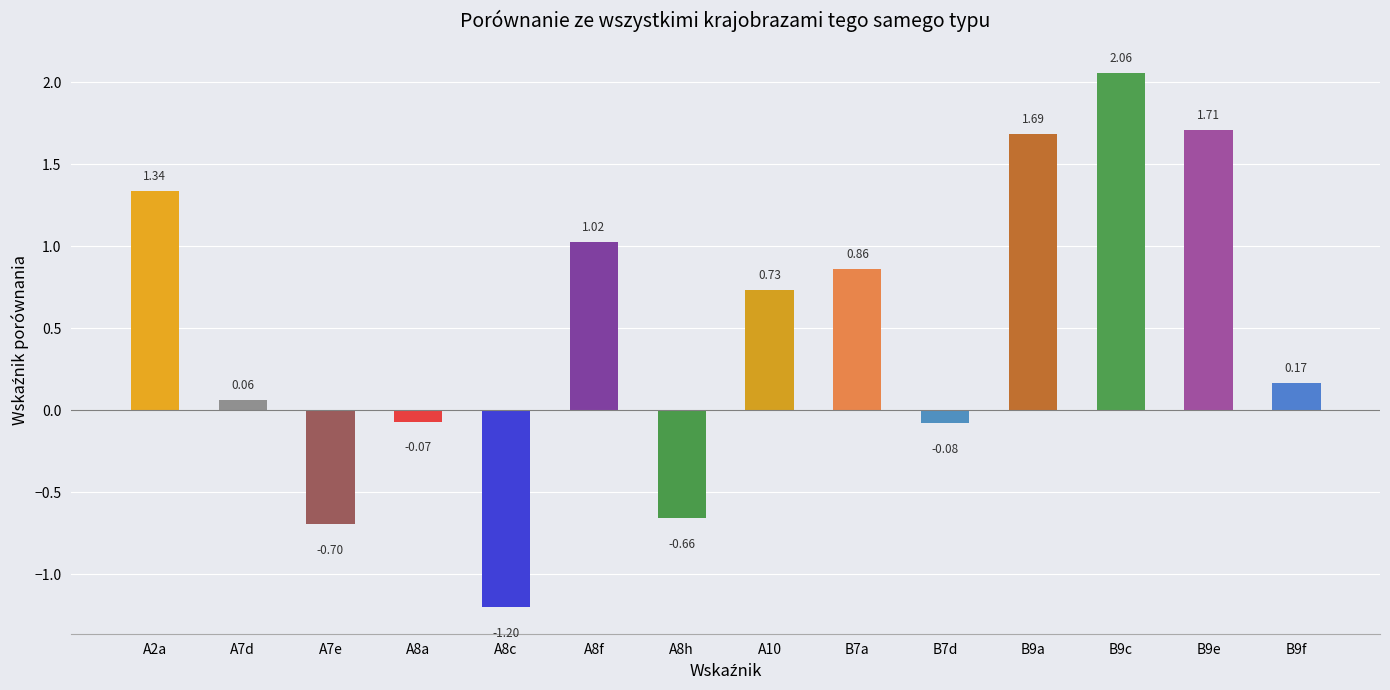

Which label corresponds to the smallest value in the chart?

A8c